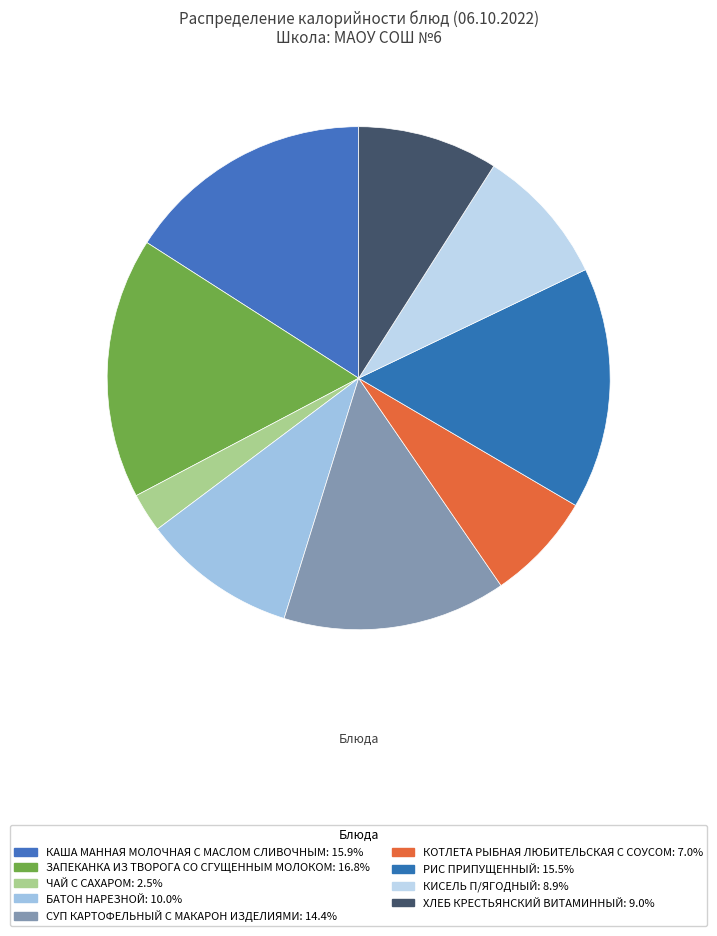

What percentage is the СУП КАРТОФЕЛЬНЫЙ С МАКАРОН ИЗДЕЛИЯМИ slice, to the nearest percent?

14%